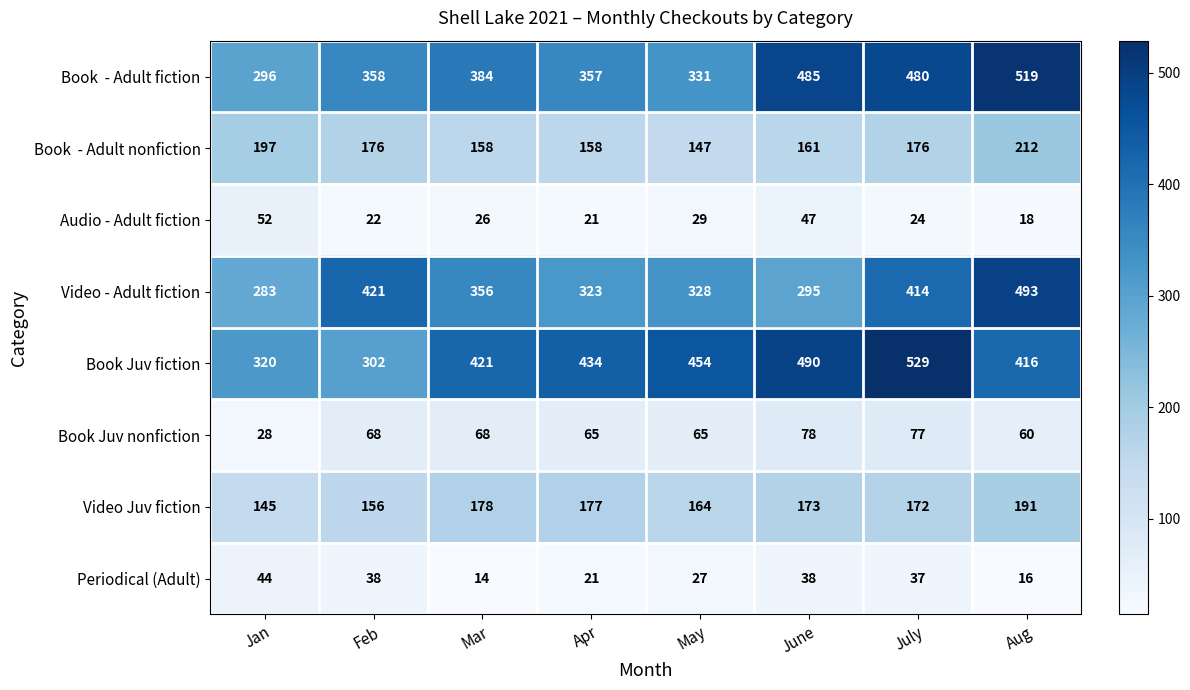

At which label does Video - Adult fiction first exceed 356?

Feb